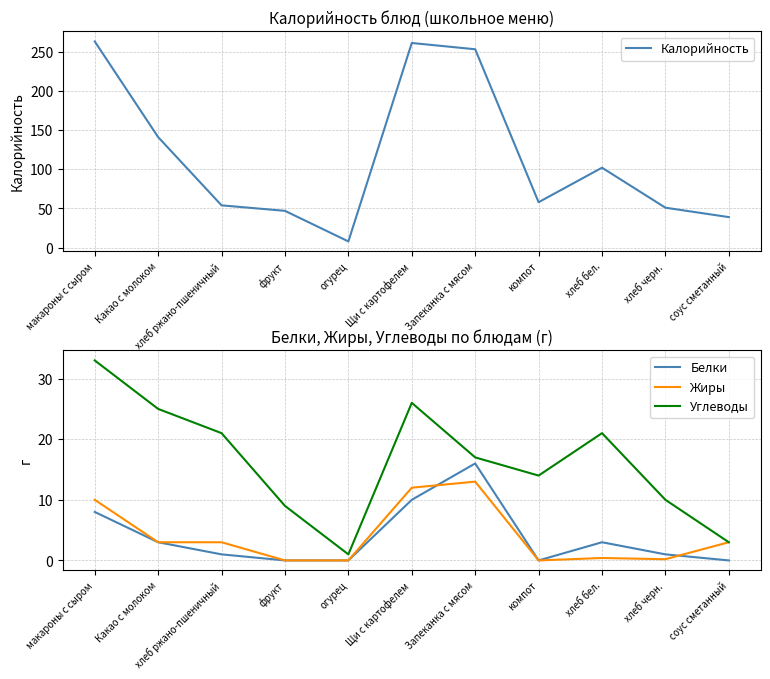

What is the sum of all Белки values?

42.0